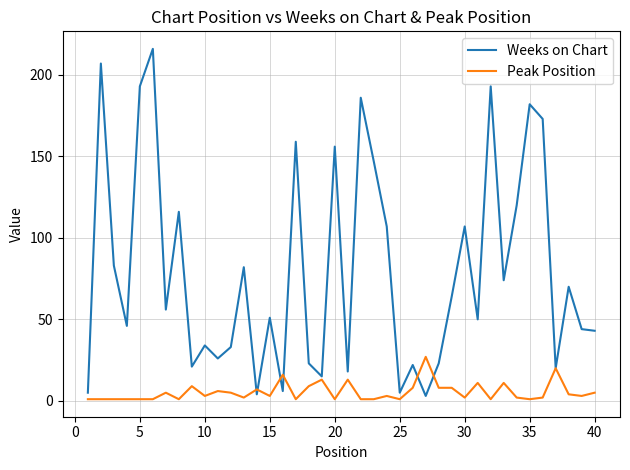

Count the number of categories in the chart.

40